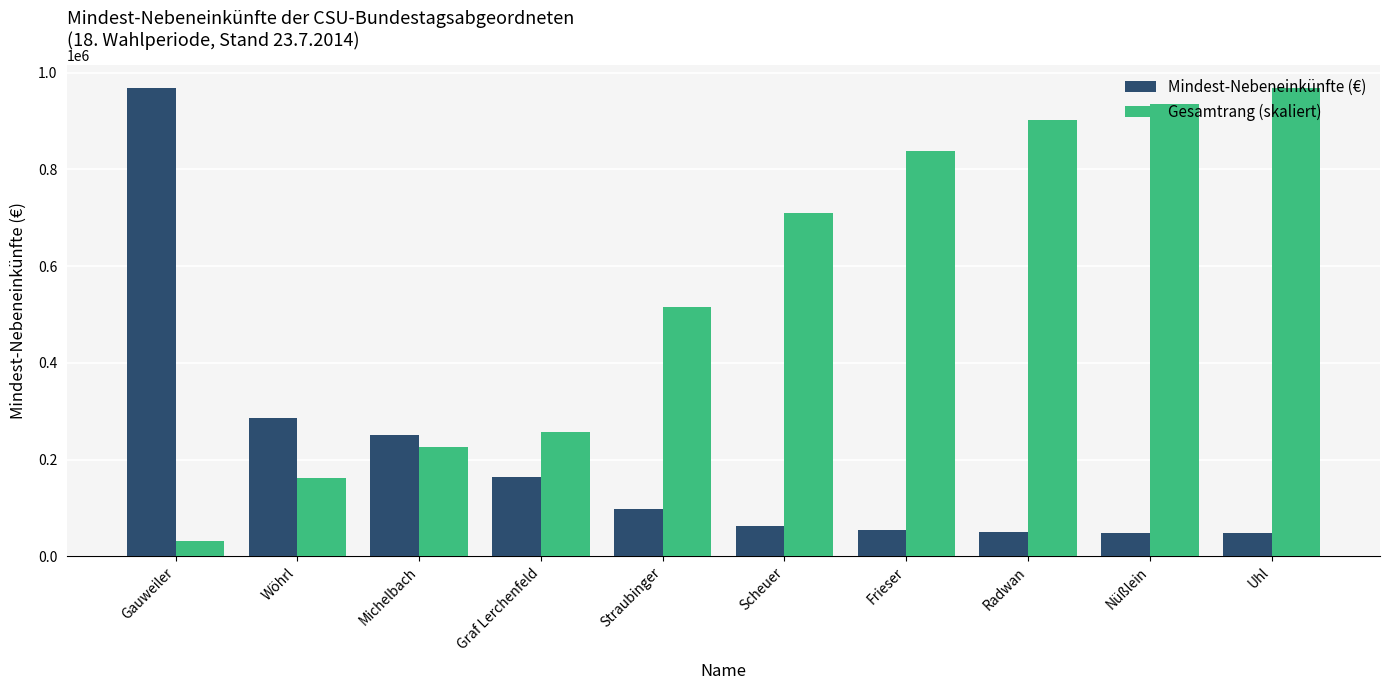

What is the label of the 9th bar from the left?

Nüßlein